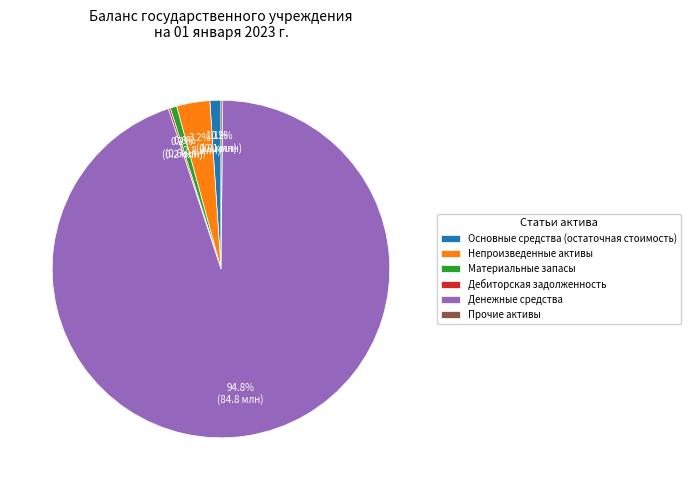

Which slice is the largest?

Денежные средства